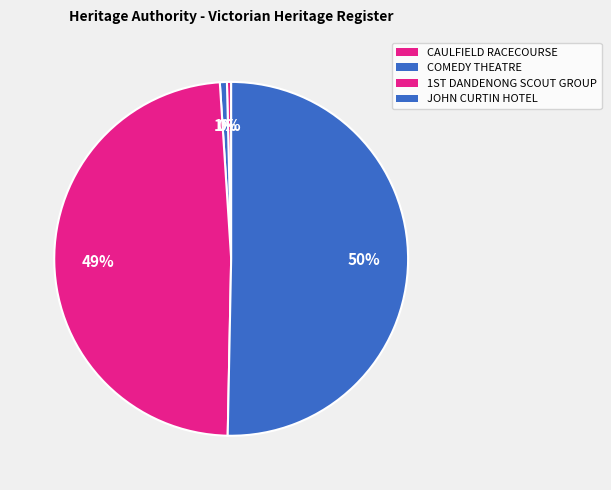

Is there a majority slice in this chart?

Yes